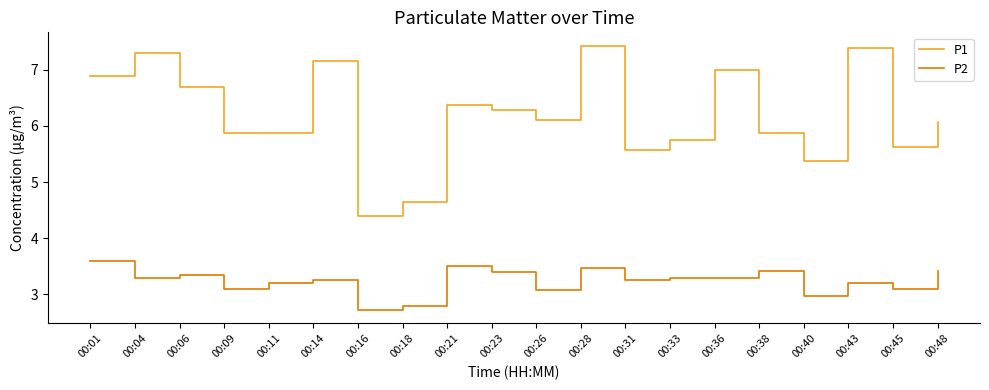

What is the greatest value displayed?

7.4